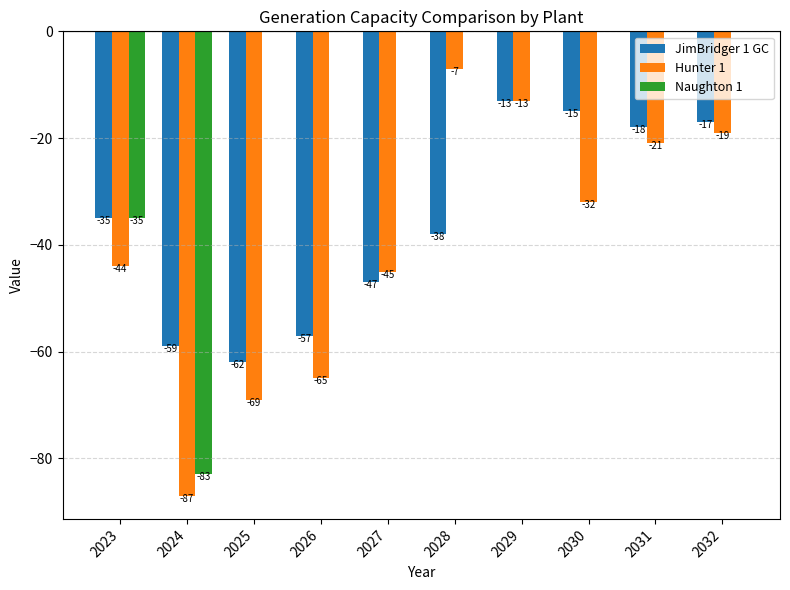

Which series changed the most between 2024 and 2025?

Naughton 1